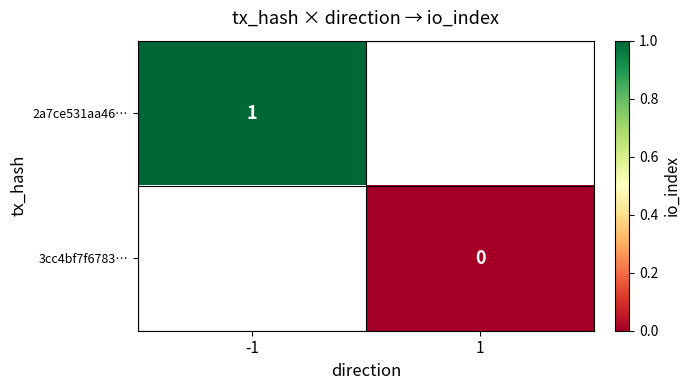

Is it true that 2a7ce531aa46… equals 1 at -1?

True